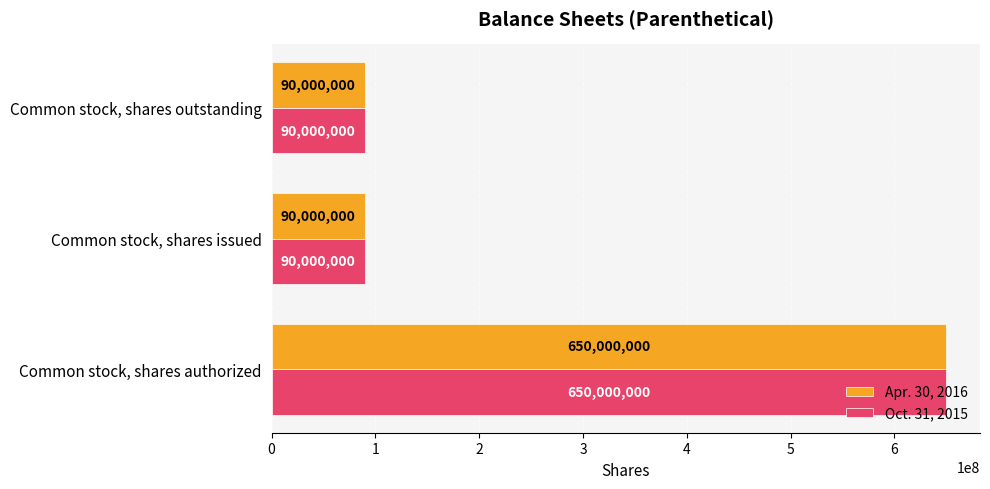

Read the Oct. 31, 2015 value at Common stock, shares outstanding.

90000000